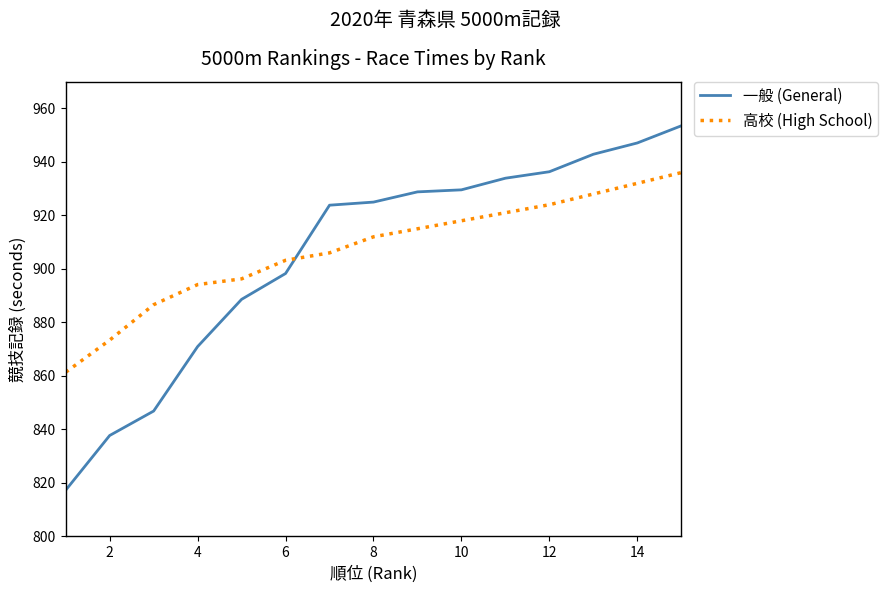

What is the average value of the 高校 (High School) series?

907.1